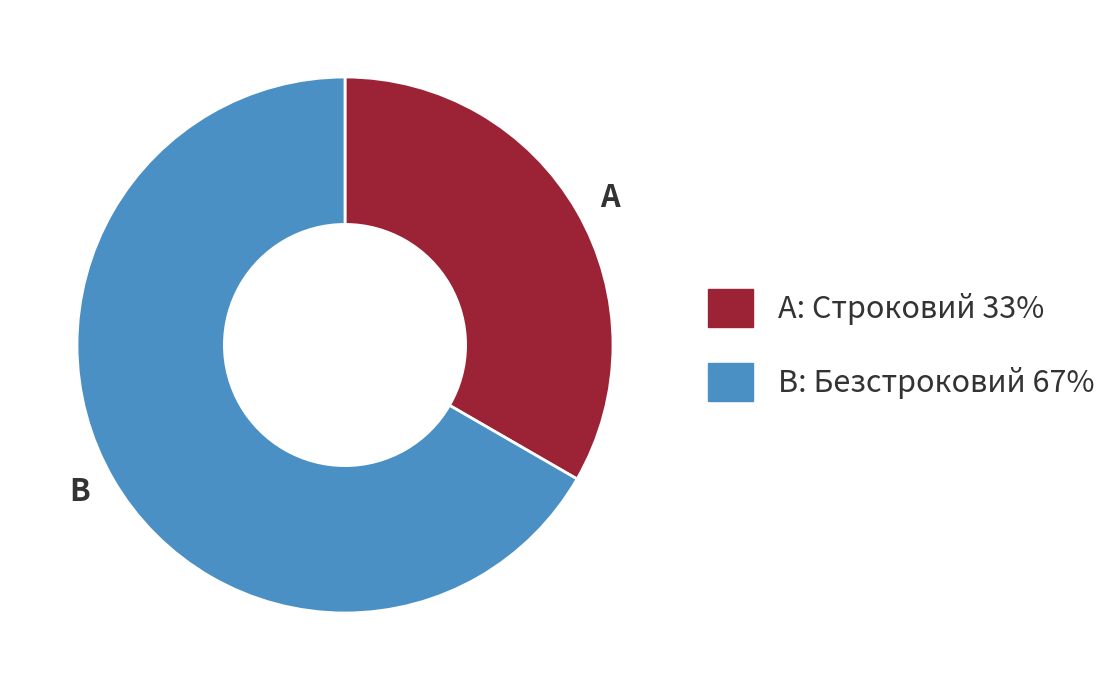

Which category has the biggest portion of the pie?

B